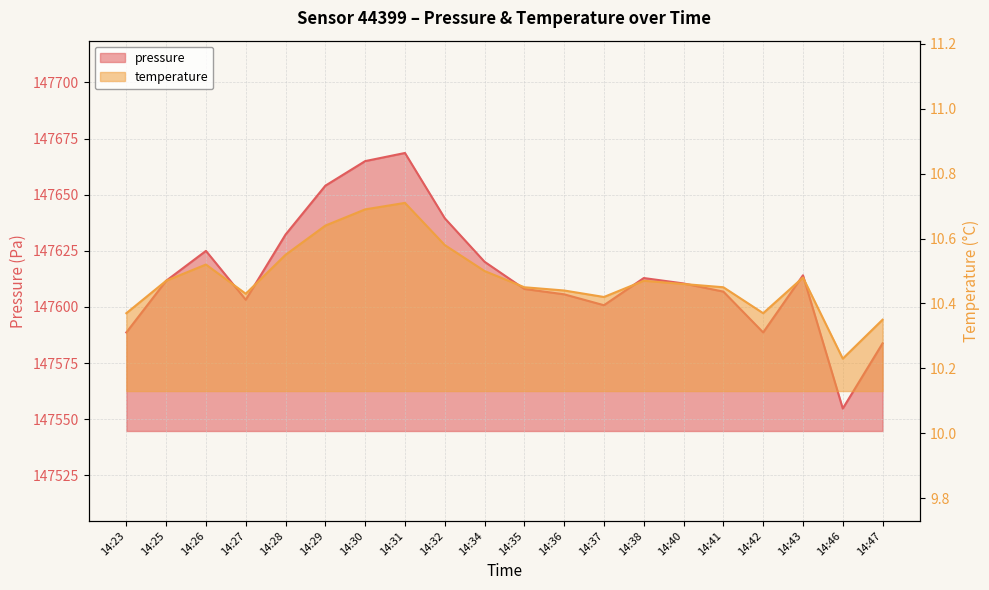

True or false: temperature and pressure intersect in this chart.

False